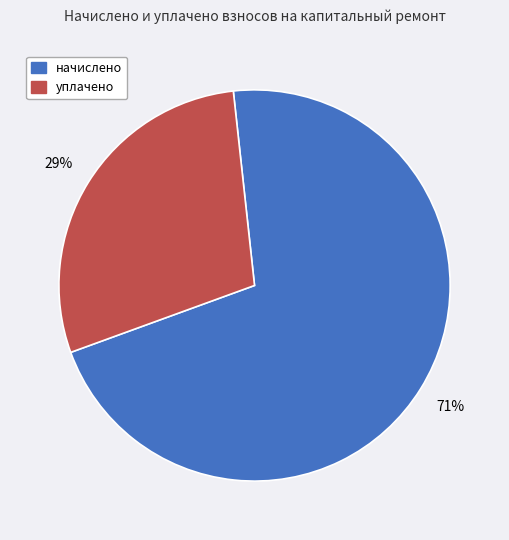

Does any single category account for the majority?

Yes